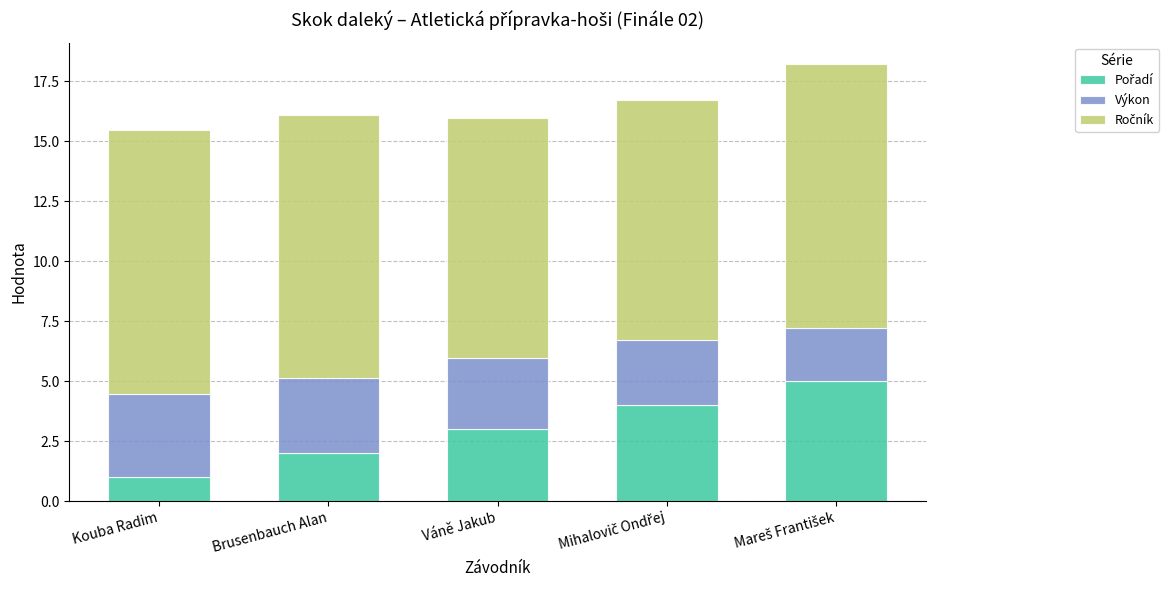

Does the chart contain any negative values?

No